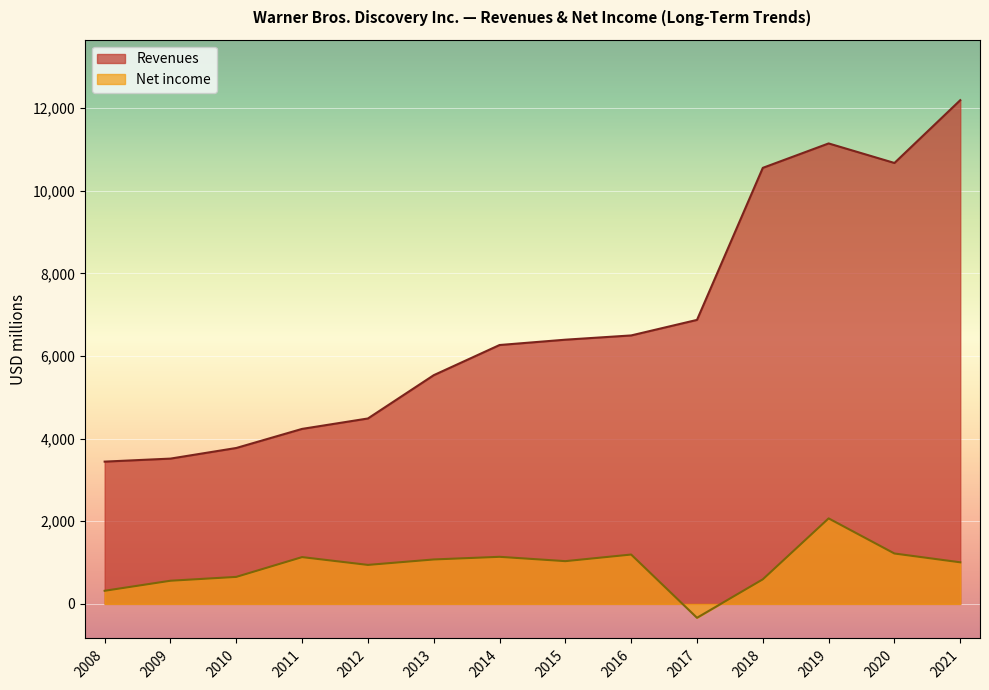

True or false: Revenues and Net income cross at least once.

False